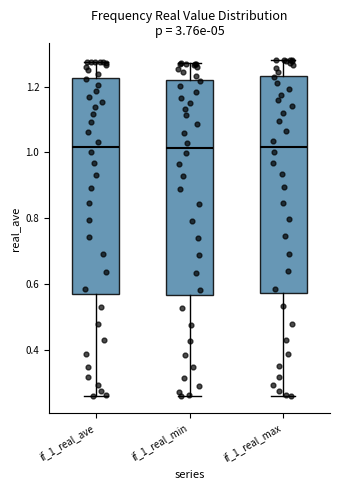

Reading left to right, read every box against the y-axis: the position of its median line, the range the box covers, and the ends of its whiskers. The values are not printed on the chart, so give them approximately, as read against the axis.

if_1_real_ave: median 1.02, box 0.58 to 1.22, whiskers 0.26 to 1.28
if_1_real_min: median 1.02, box 0.56 to 1.22, whiskers 0.26 to 1.28
if_1_real_max: median 1.02, box 0.58 to 1.24, whiskers 0.26 to 1.28